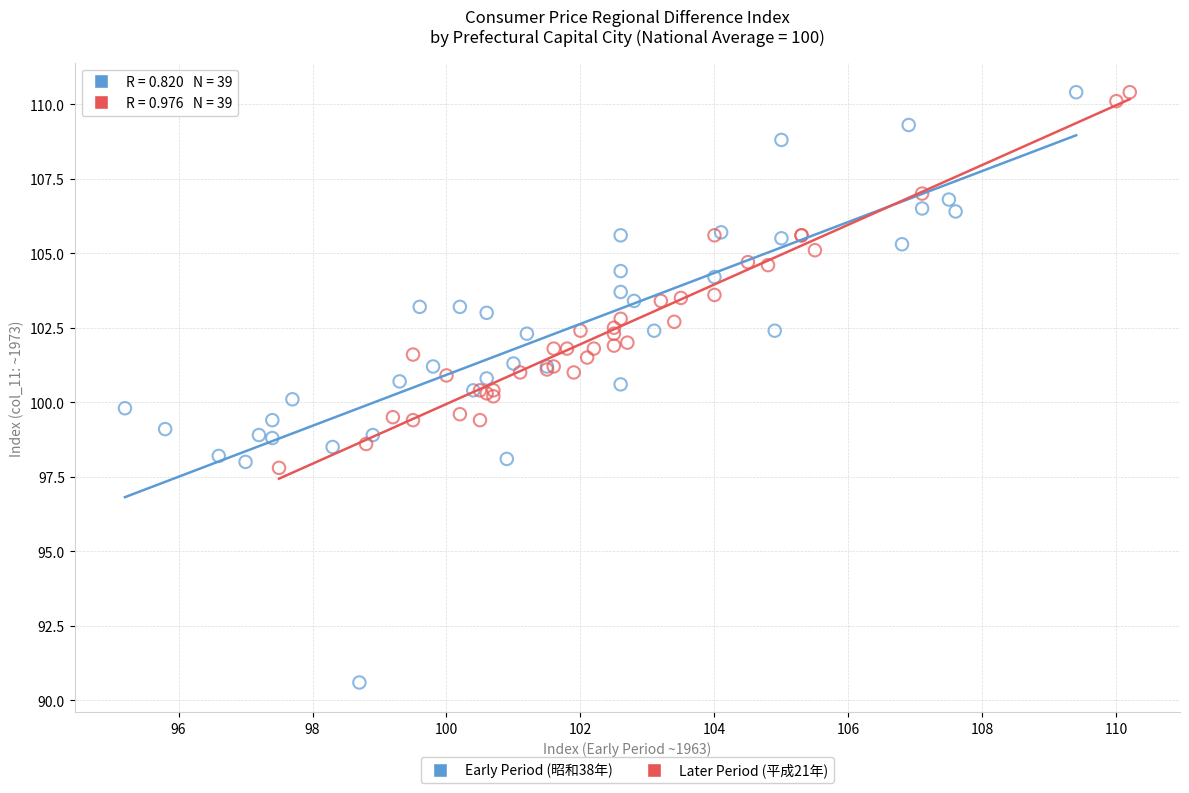

Which series has the largest Y range (max minus min)?

Early Period (昭和38年)